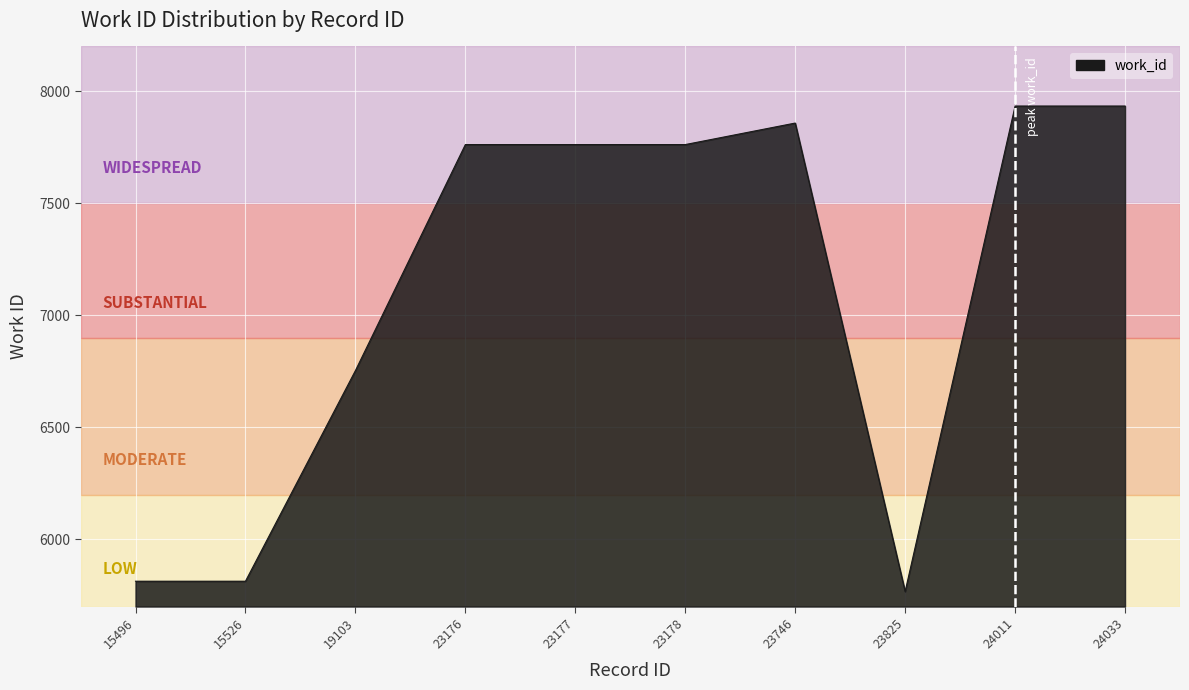

What is the greatest value displayed?

7934